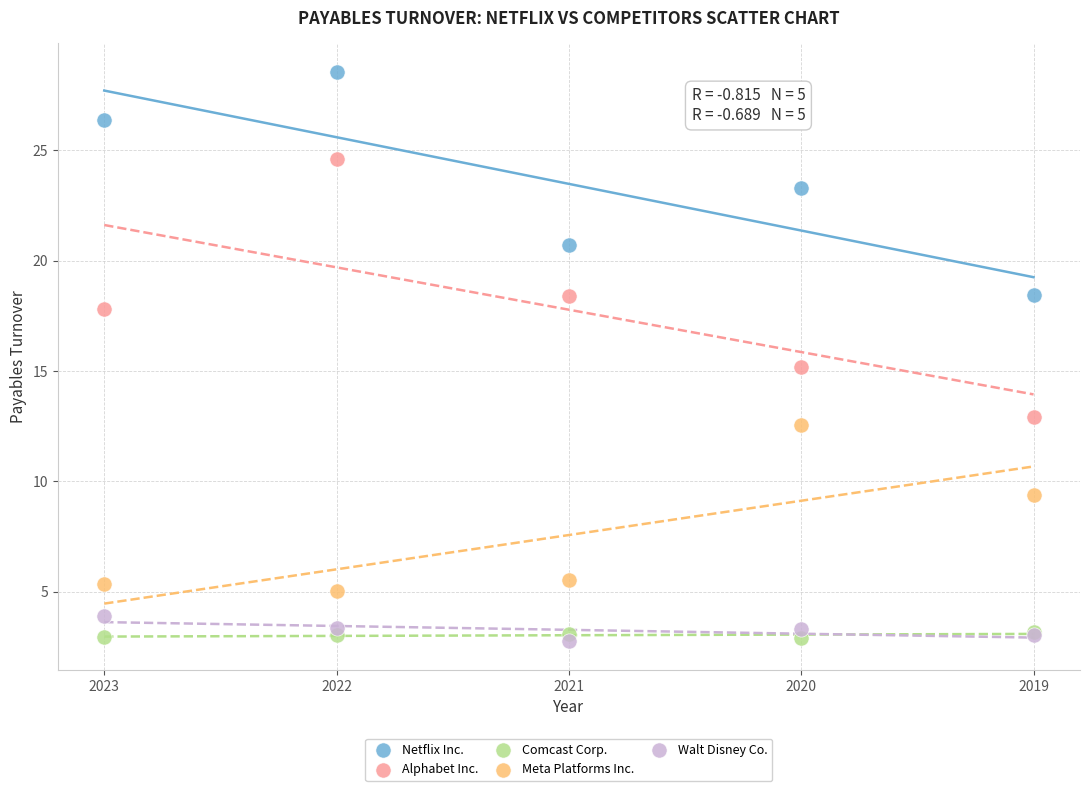

What are all the series names shown in the legend?

Netflix Inc., Alphabet Inc., Comcast Corp., Meta Platforms Inc., Walt Disney Co.